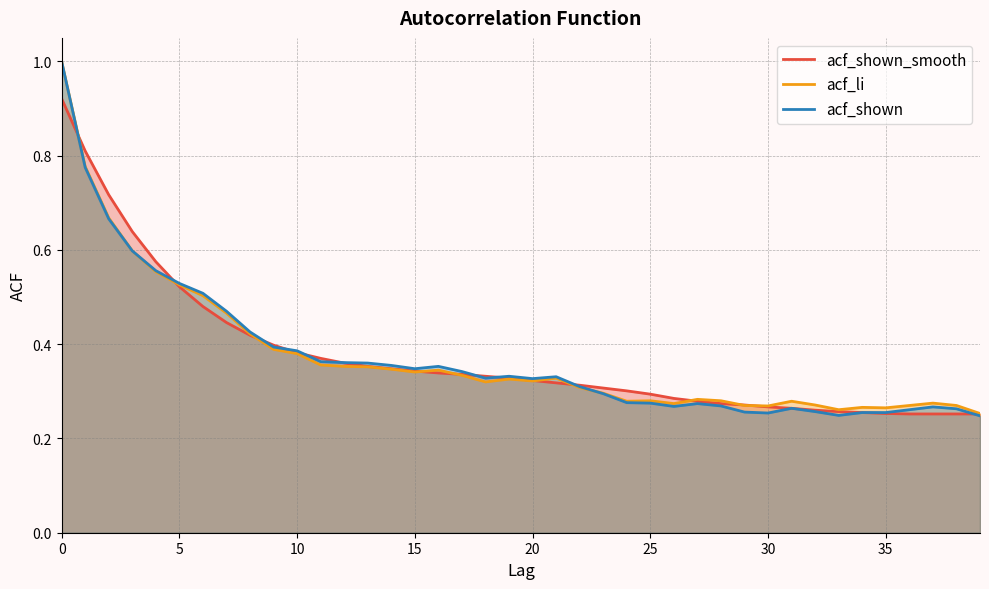

What is the highest value of the acf_shown_smooth series?

0.9